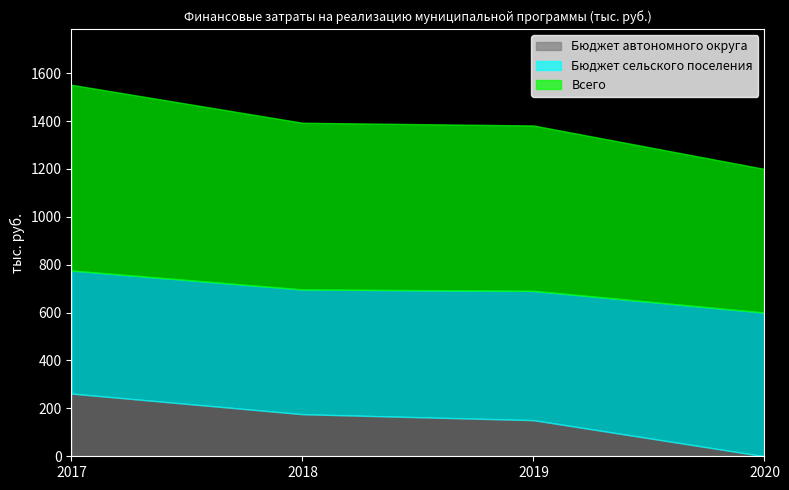

True or false: Бюджет сельского поселения and Всего intersect in this chart.

False